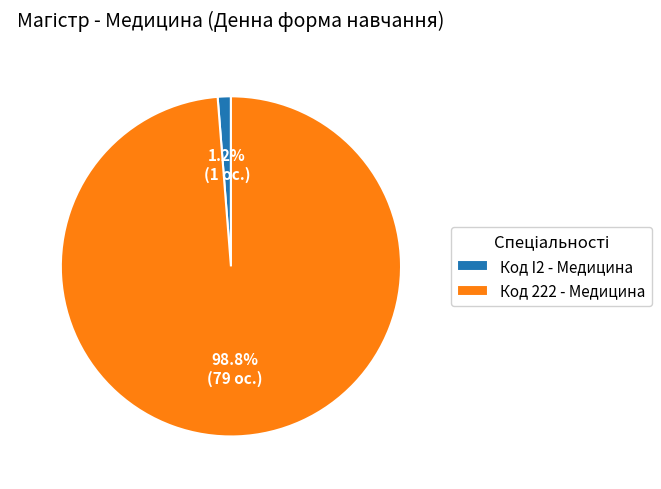

What is the largest slice in the pie chart?

Код 222 - Медицина